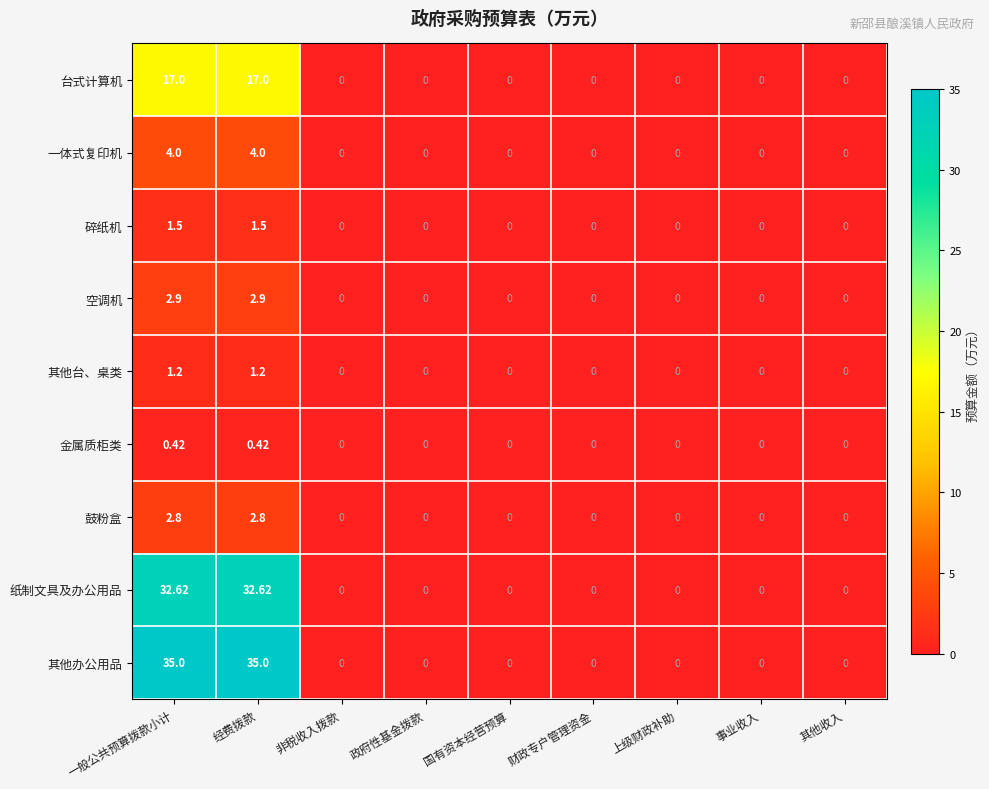

List the series in order of their peak value, highest first.

其他办公用品, 纸制文具及办公用品, 台式计算机, 一体式复印机, 空调机, 鼓粉盒, 碎纸机, 其他台、桌类, 金属质柜类